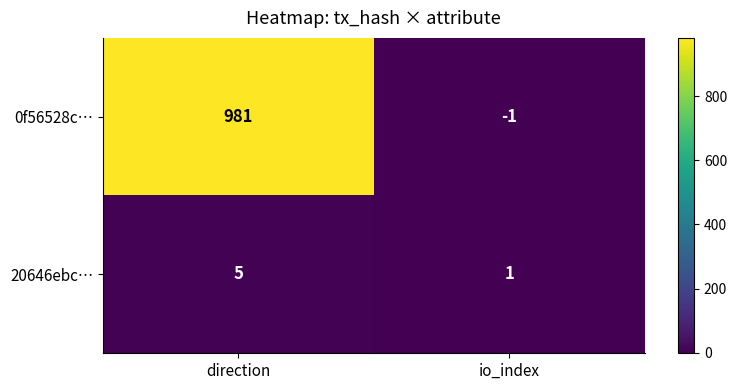

Rank the series at io_index from lowest to highest value.

0f56528c…, 20646ebc…